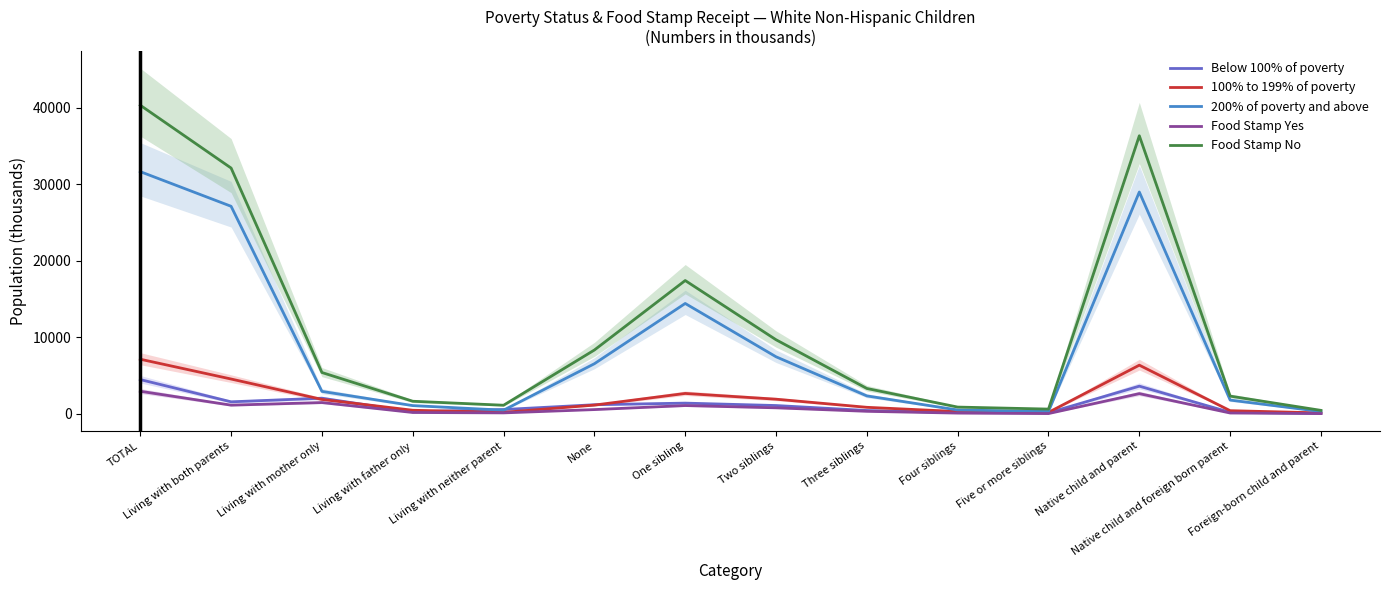

Is it true that Below 100% of poverty equals 6185 at Native child and parent?

False